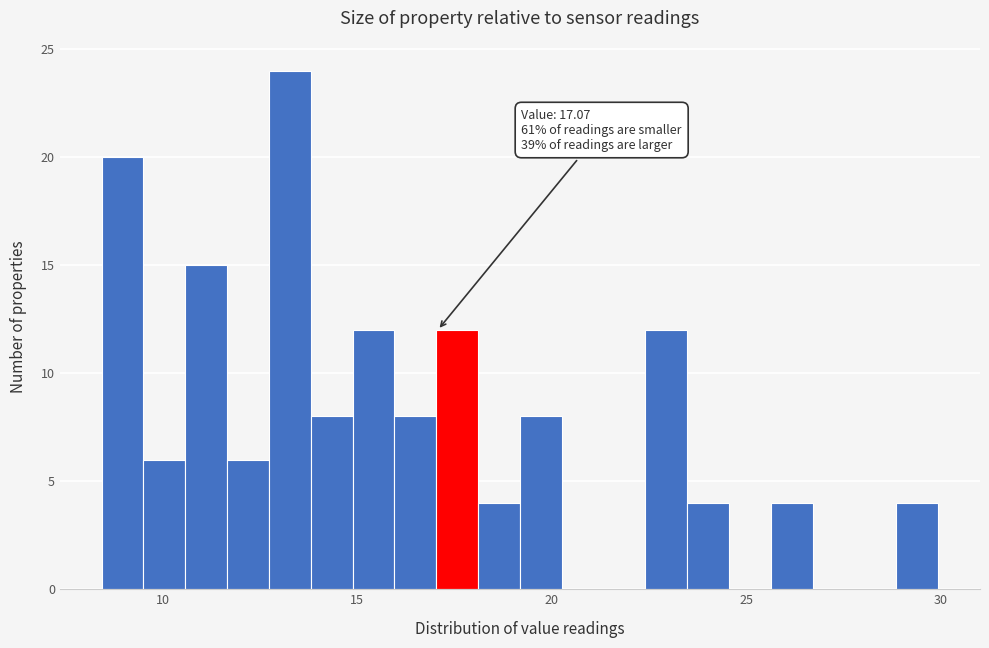

Read against the x-axis, roughly where is the centre of the tallest bar?

13.5